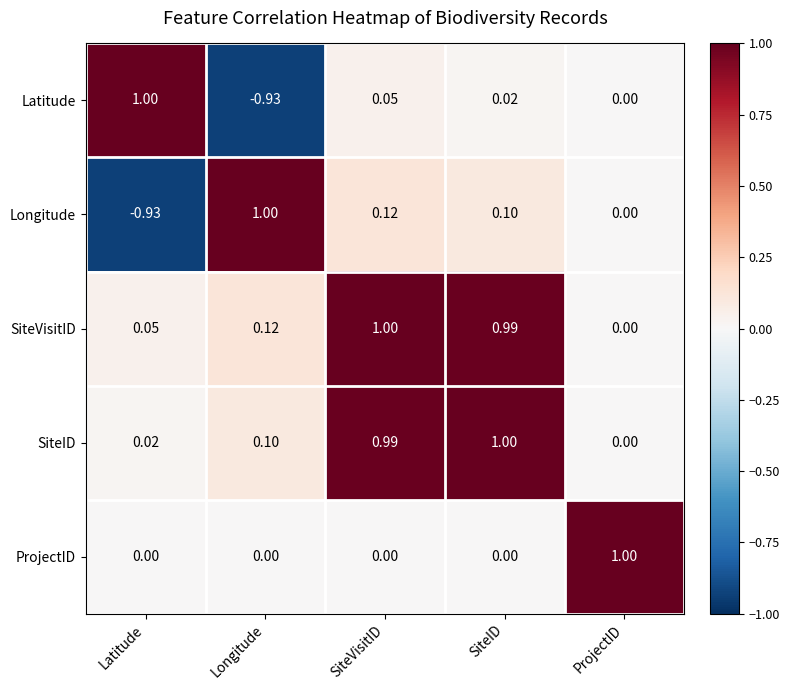

At which label does SiteVisitID reach its minimum?

ProjectID